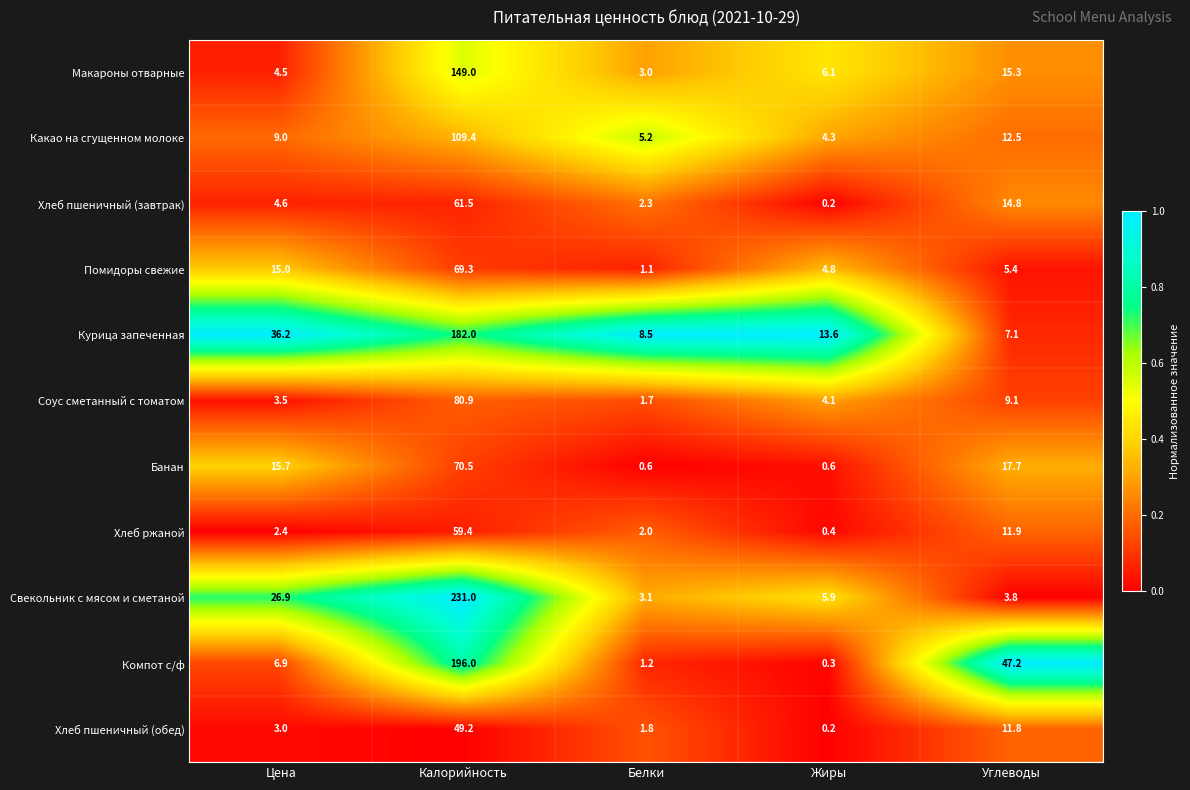

Rank the series by their maximum value, from lowest to highest.

Хлеб пшеничный (обед), Хлеб ржаной, Хлеб пшеничный (завтрак), Помидоры свежие, Банан, Соус сметанный с томатом, Какао на сгущенном молоке, Макароны отварные, Курица запеченная, Компот с/ф, Свекольник с мясом и сметаной